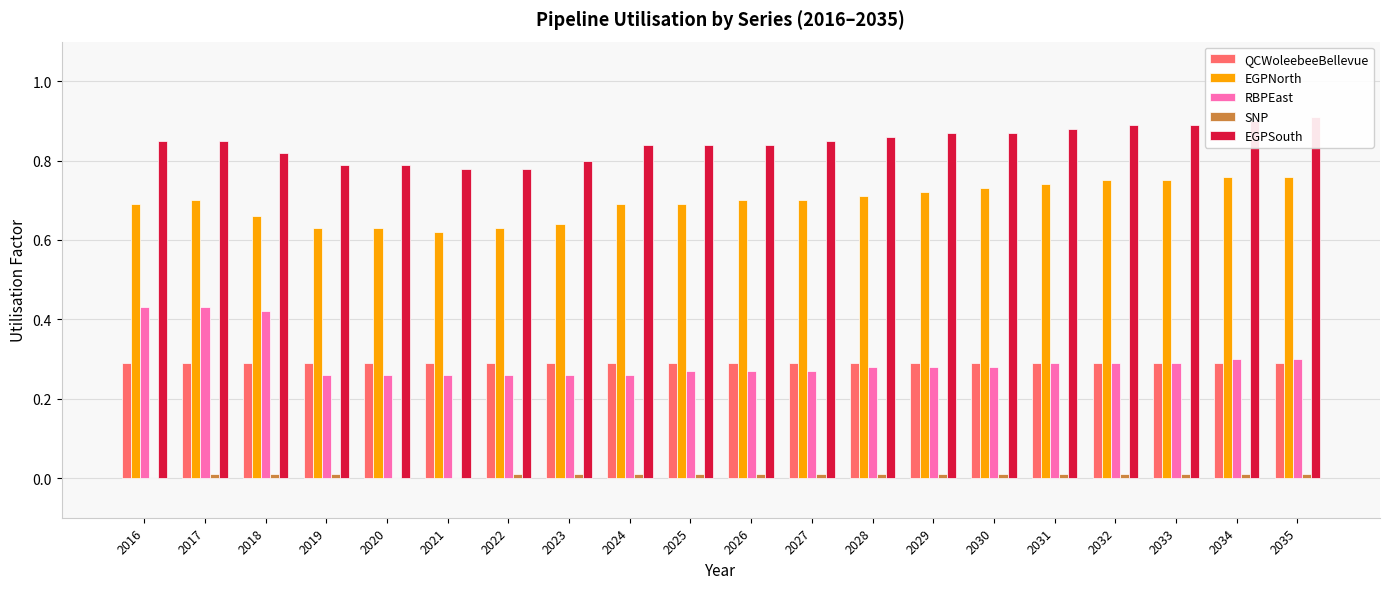

Reading right to left, extract all data points from this chart.

QCWoleebeeBellevue: 0.3	0.3	0.3	0.3	0.3	0.3	0.3	0.3	0.3	0.3	0.3	0.3	0.3	0.3	0.3	0.3	0.3	0.3	0.3	0.3
EGPNorth: 0.8	0.8	0.8	0.8	0.7	0.7	0.7	0.7	0.7	0.7	0.7	0.7	0.6	0.6	0.6	0.6	0.6	0.7	0.7	0.7
RBPEast: 0.3	0.3	0.3	0.3	0.3	0.3	0.3	0.3	0.3	0.3	0.3	0.3	0.3	0.3	0.3	0.3	0.3	0.4	0.4	0.4
SNP: 0.0	0.0	0.0	0.0	0.0	0.0	0.0	0.0	0.0	0.0	0.0	0.0	0.0	0.0	0.0	0.0	0.0	0.0	0.0	0.0
EGPSouth: 0.9	0.9	0.9	0.9	0.9	0.9	0.9	0.9	0.8	0.8	0.8	0.8	0.8	0.8	0.8	0.8	0.8	0.8	0.8	0.8